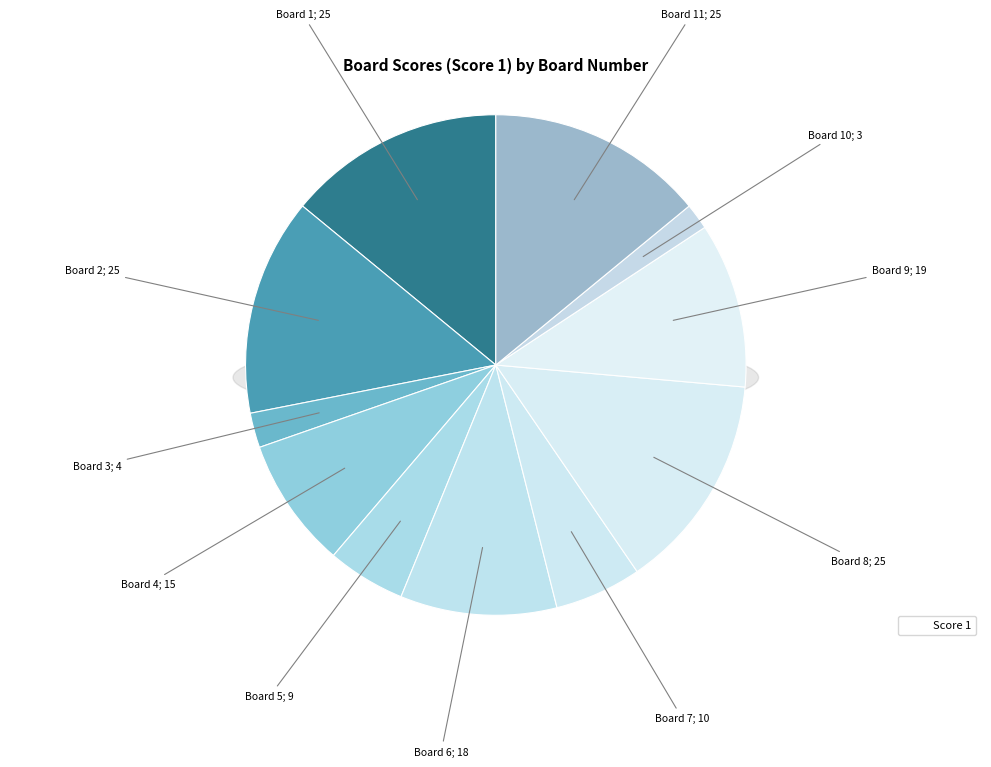

To the nearest percent, what is the difference between the largest and smallest slice percentages?

12%